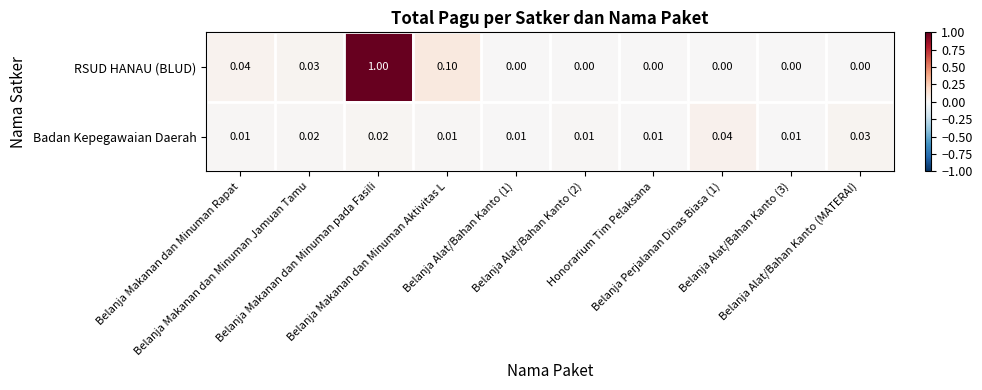

List the series in order of their overall mean, highest first.

RSUD HANAU (BLUD), Badan Kepegawaian Daerah